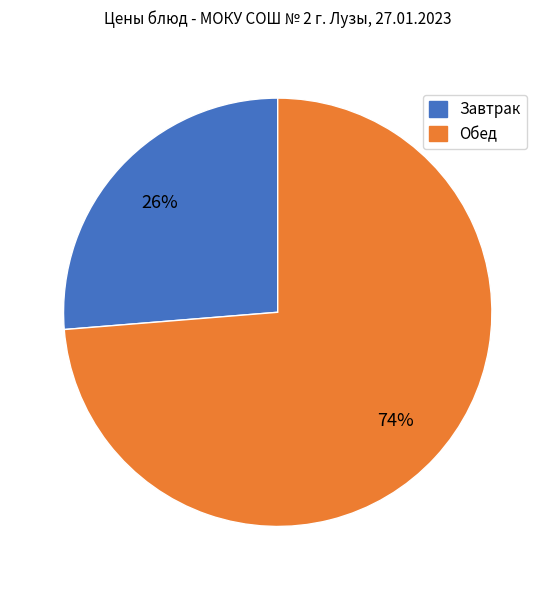

To the nearest percent, what is the average slice percentage?

50%